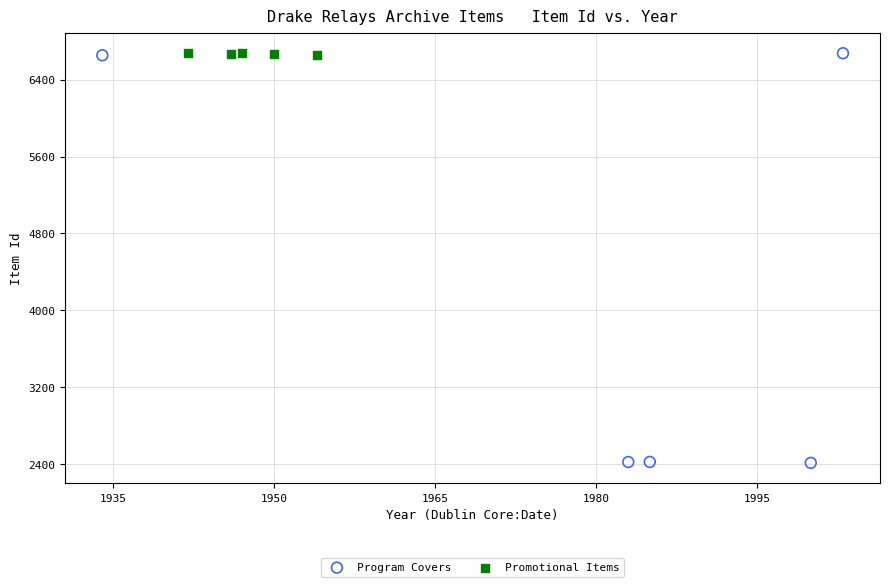

Which series contains the lowest Y value?

Program Covers